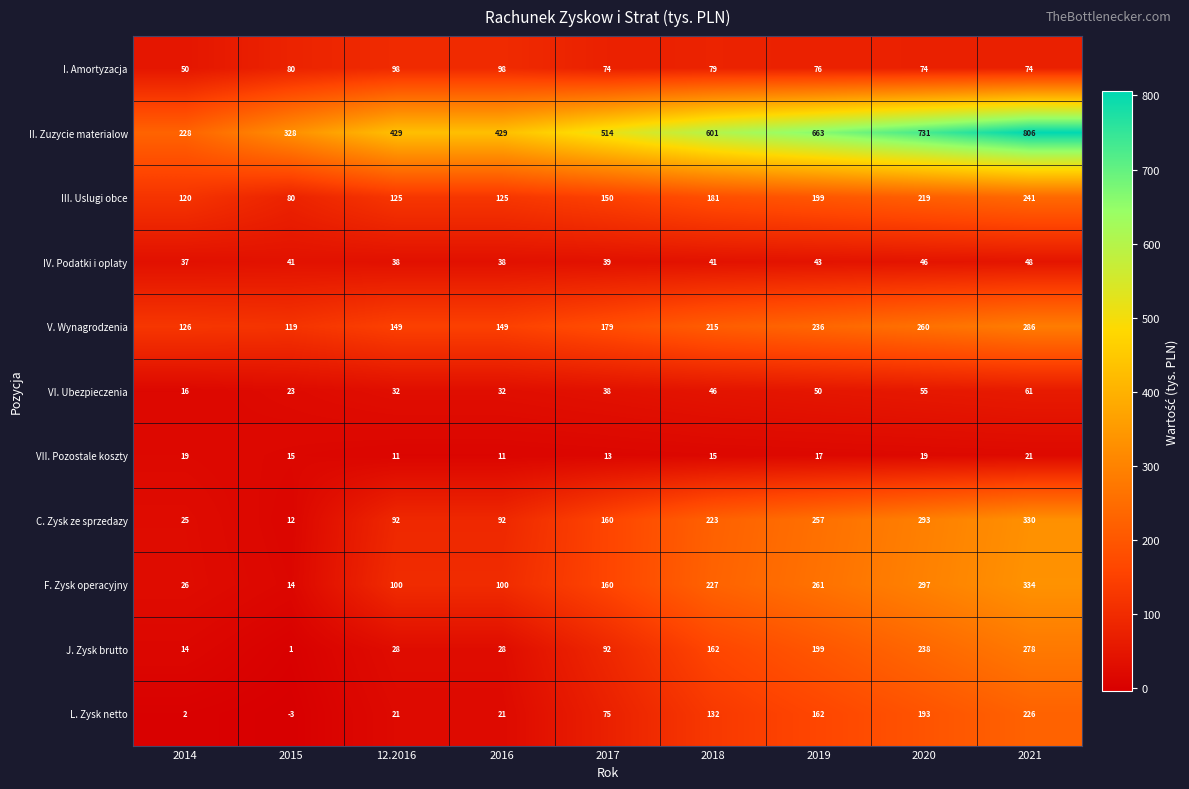

True or false: VII. Pozostale koszty has a value of 21 at 2021.

True